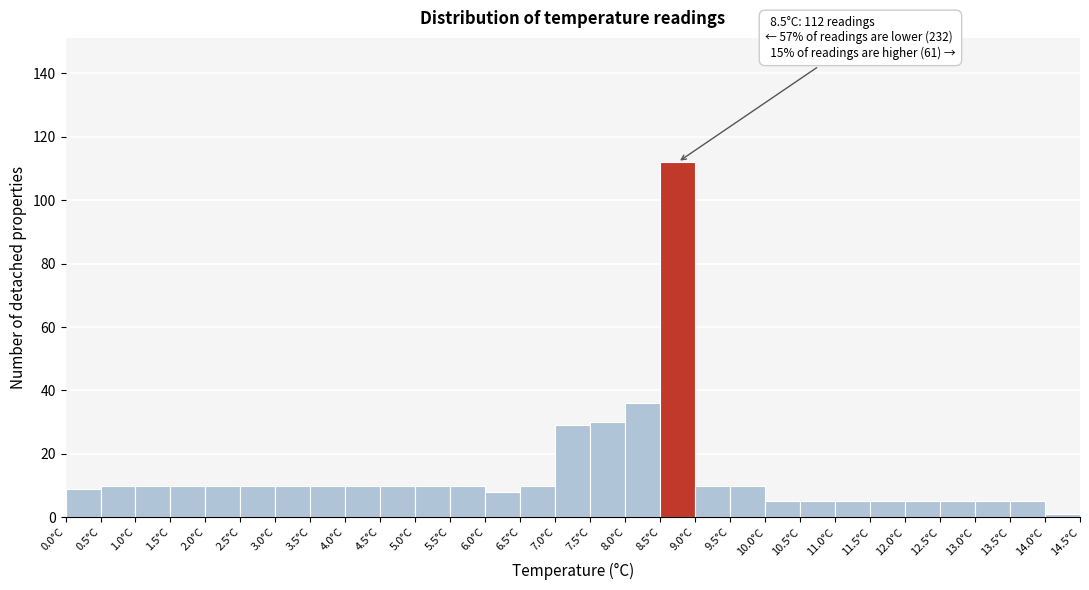

Over which range of the x-axis is the bar tallest?

8.5 to 9.0